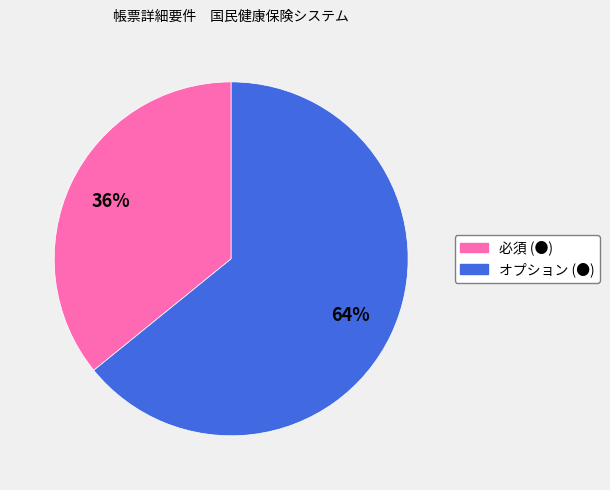

Is it true that 必須 (●) is 43% of the pie?

False